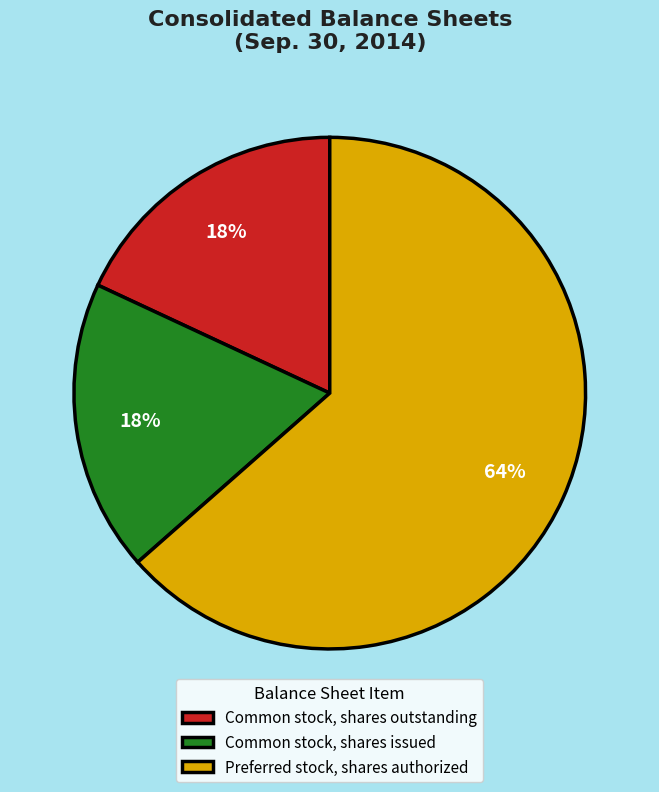

How many slices are in this pie chart?

3